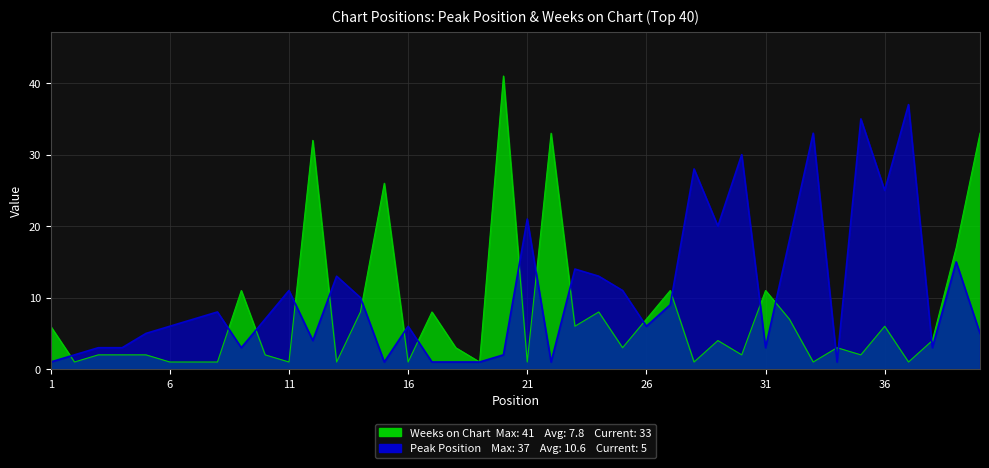

What is the difference between the Peak Position values at 16 and 32?

12